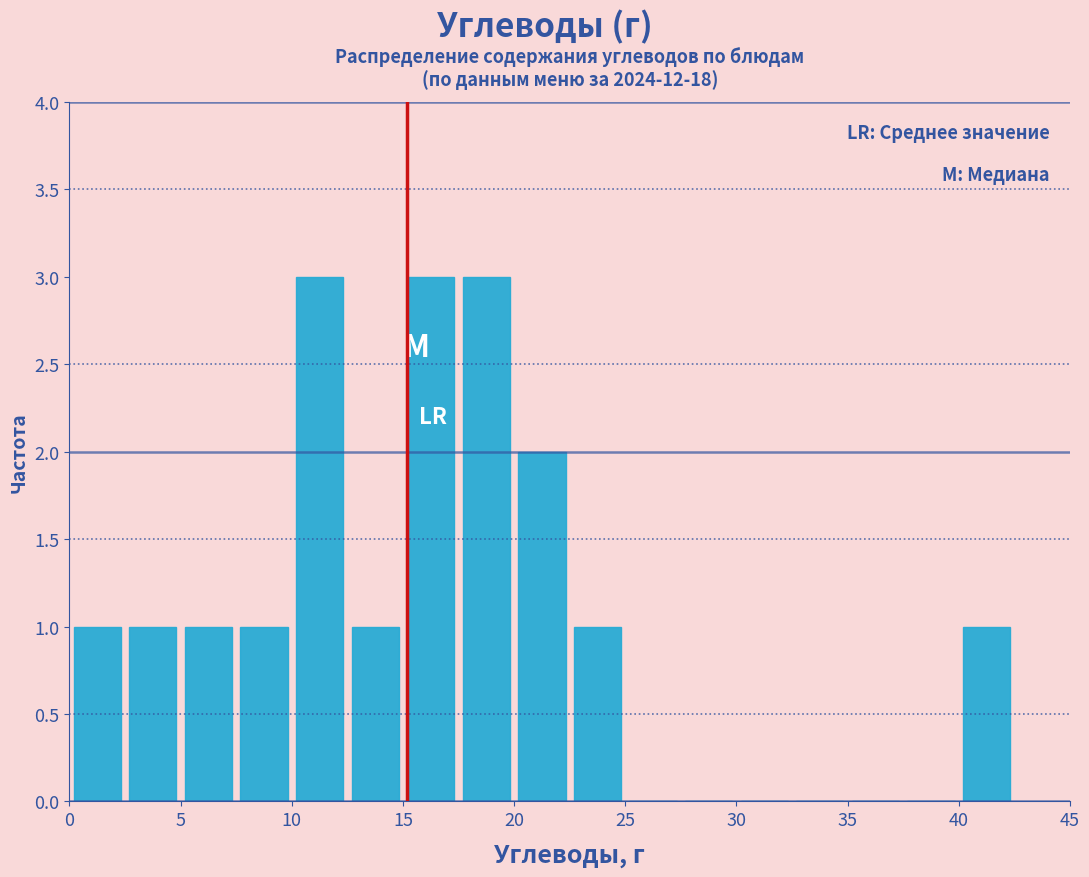

Reading left to right, transcribe this chart: for each bar, give the range it covers on the x-axis and its height. The values are not printed on the chart, so give them approximately, as read against the axis.

0.0 to 2.5: 1
2.5 to 5.0: 1
5.0 to 7.5: 1
7.5 to 10.0: 1
10.0 to 12.5: 3
12.5 to 15.0: 1
15.0 to 17.5: 3
17.5 to 20.0: 3
20.0 to 22.5: 2
22.5 to 25.0: 1
25.0 to 27.5: 0
27.5 to 30.0: 0
30.0 to 32.5: 0
32.5 to 35.0: 0
35.0 to 37.5: 0
37.5 to 40.0: 0
40.0 to 42.5: 1